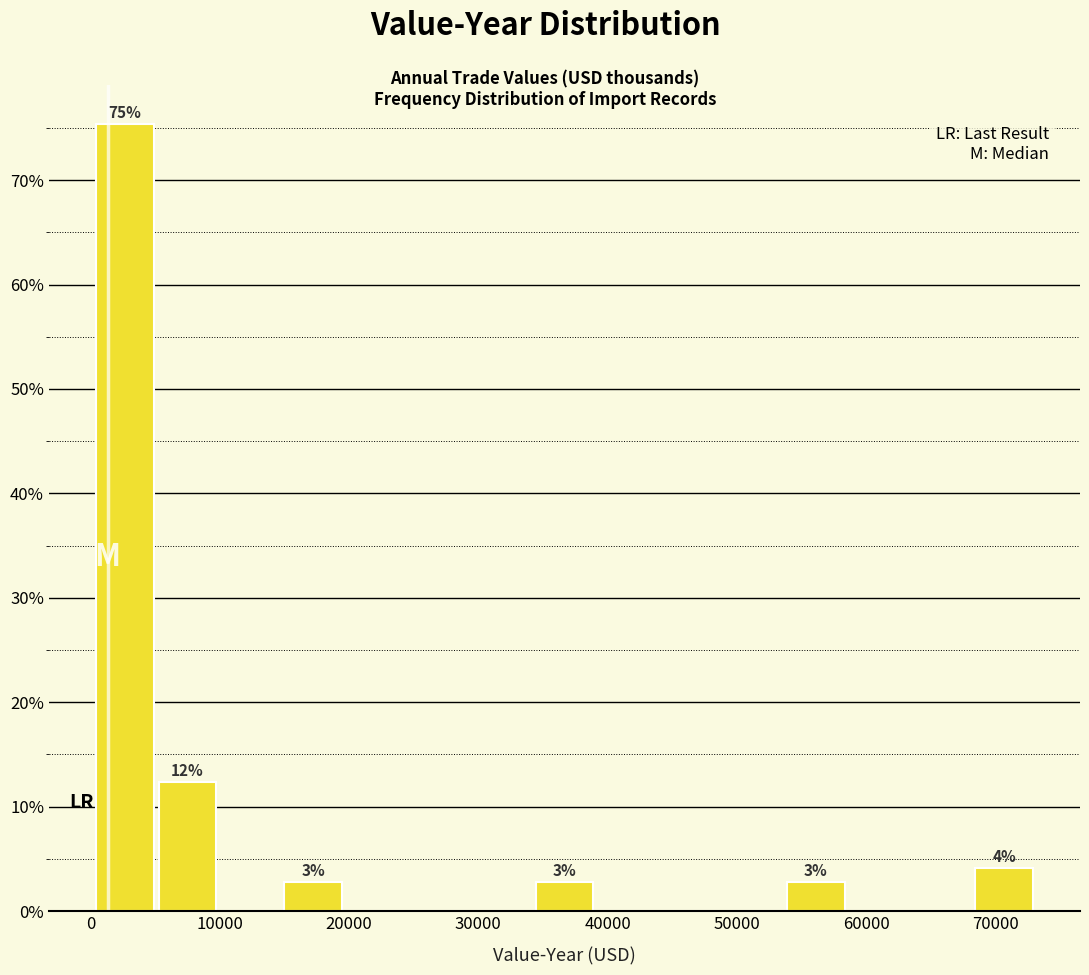

Over which range of the x-axis is the bar tallest?

0 to 5000